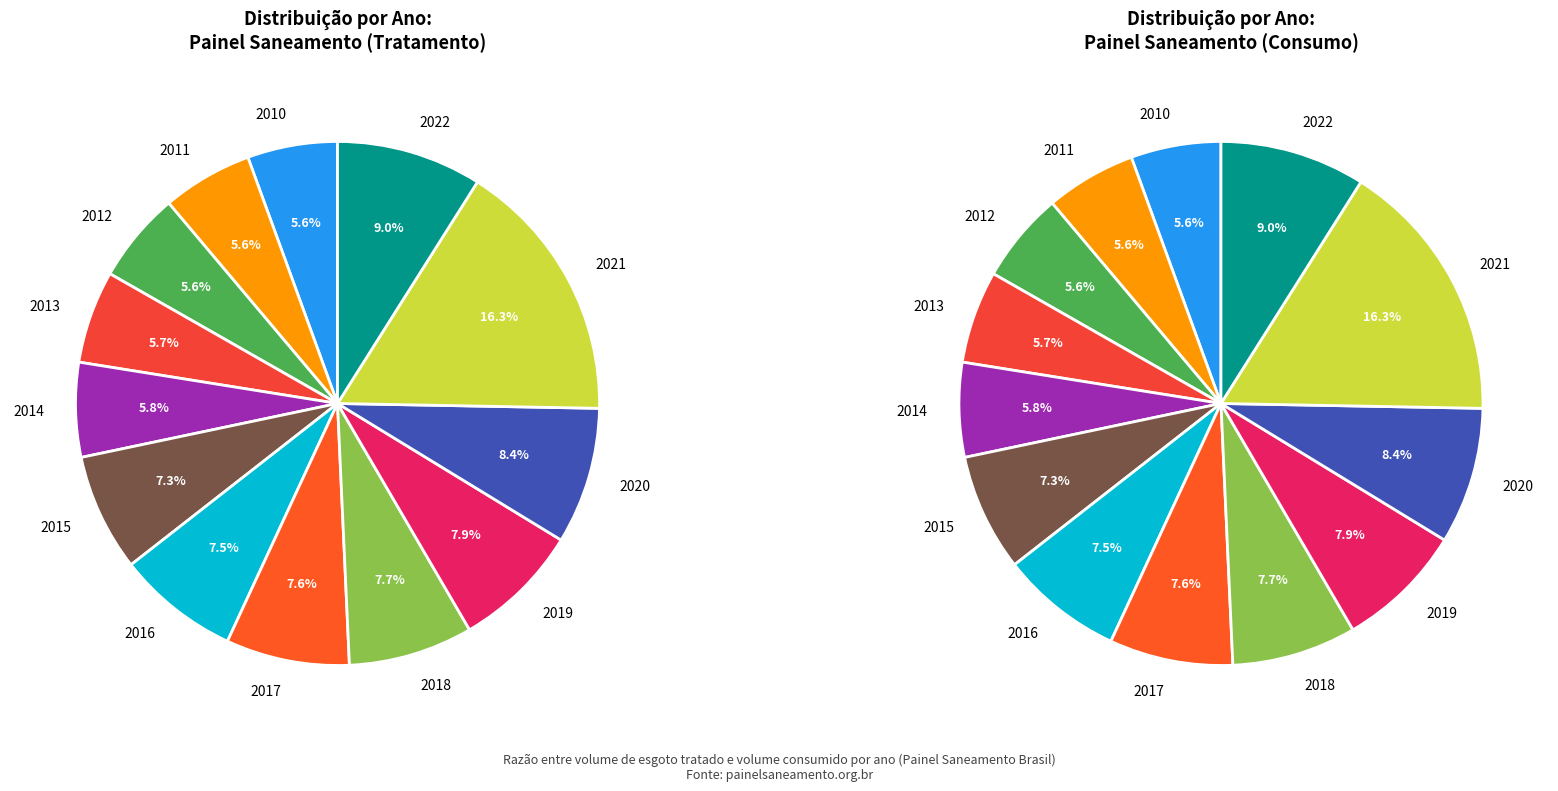

What percentage is the 2018 slice, to the nearest percent?

8%